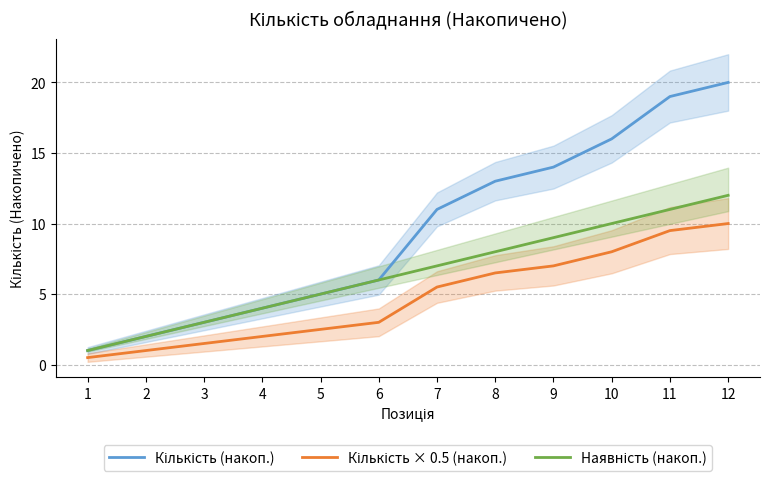

Which category has the lowest value in the Кількість (накоп.) series?

1